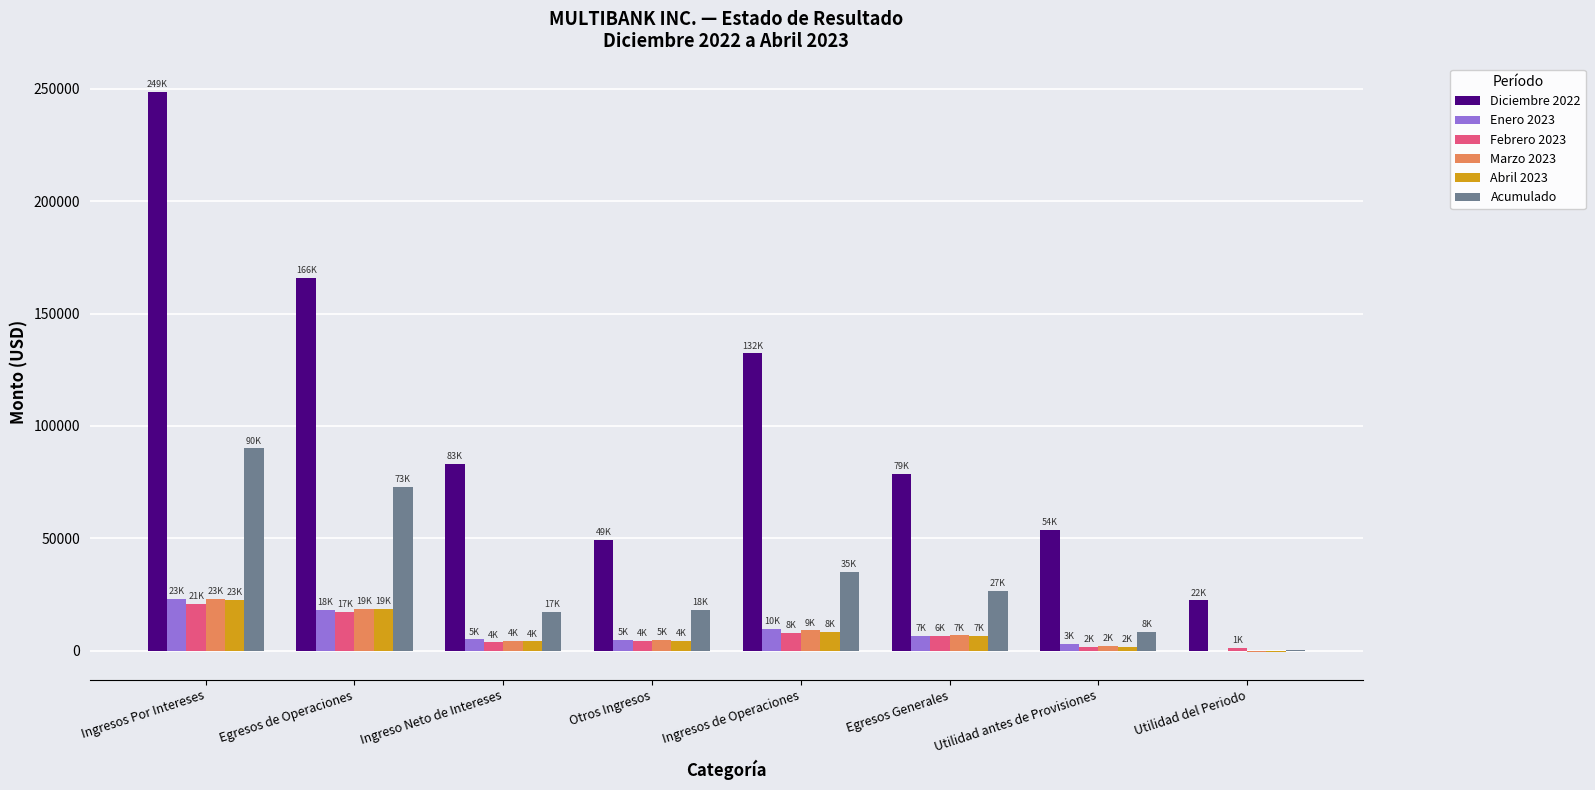

What is the sum of all Acumulado values?

268444.6